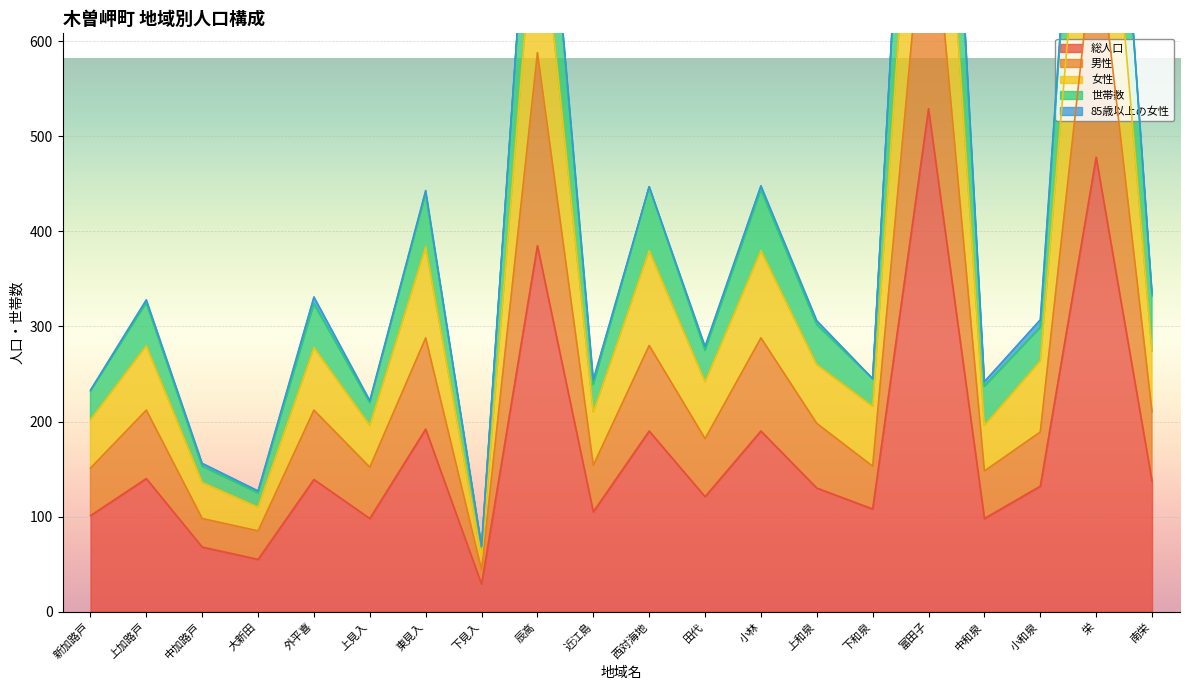

The 総人口 series shows 55 at 大新田. True or false?

True